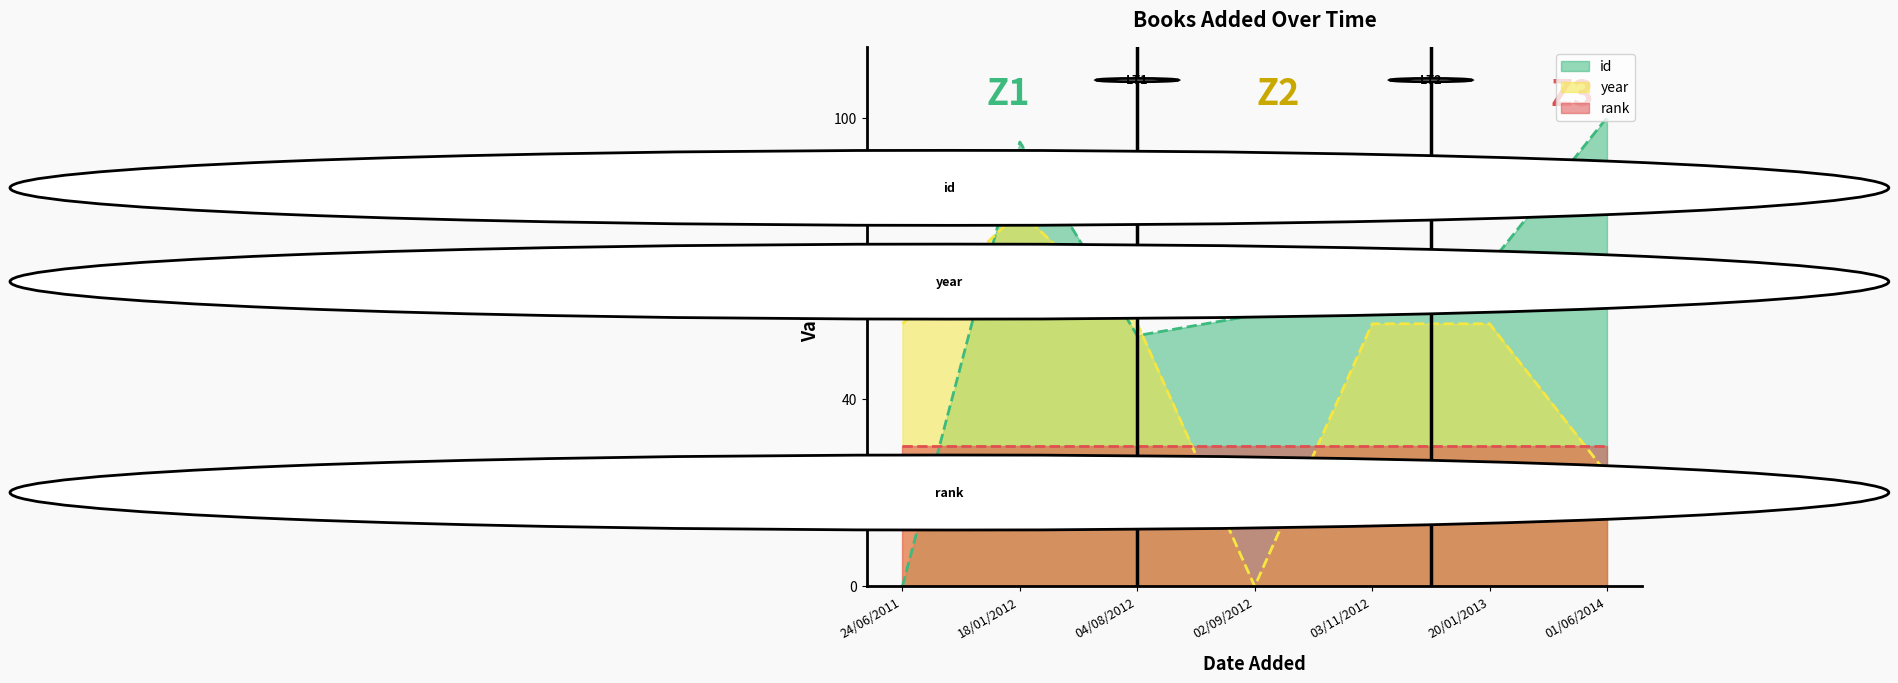

True or false: id and year intersect in this chart.

True